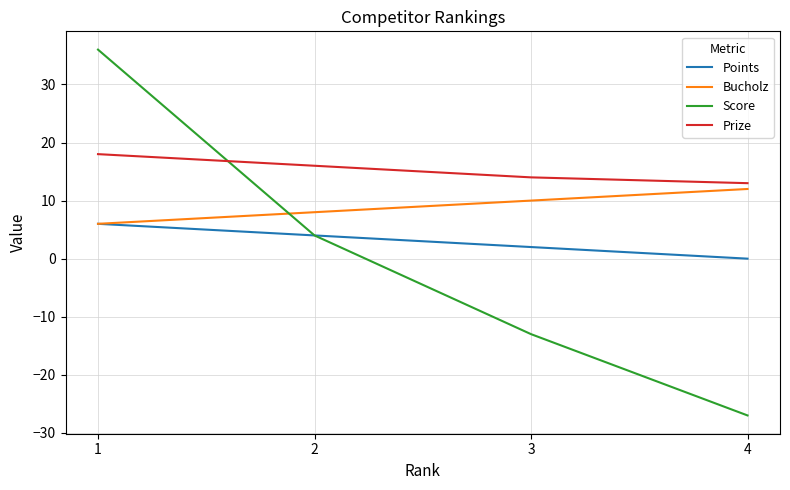

Is the value of Score at 4 greater than the value of Bucholz at 2?

No